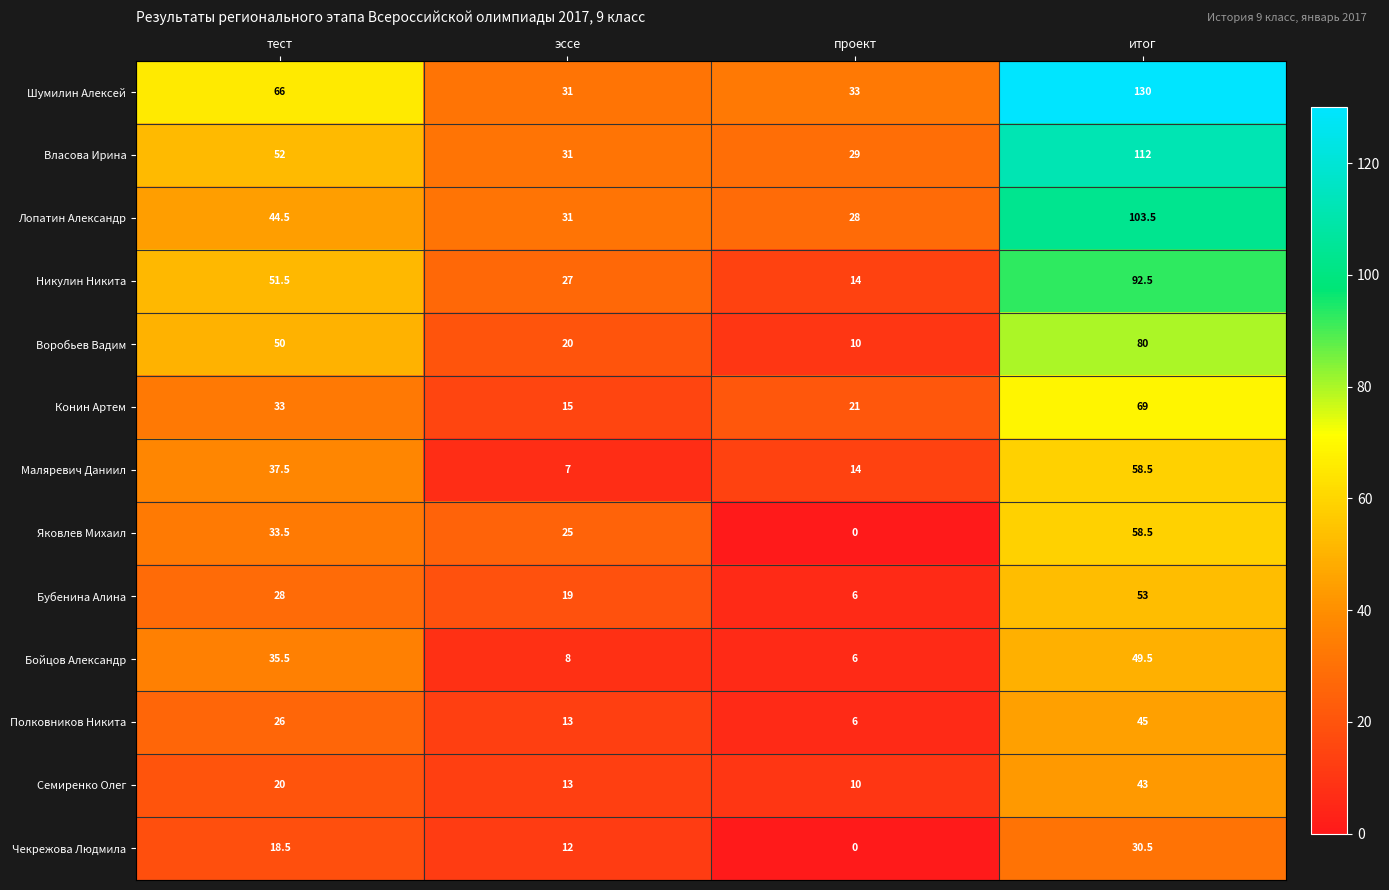

At which category is the sum across all series the highest?

итог